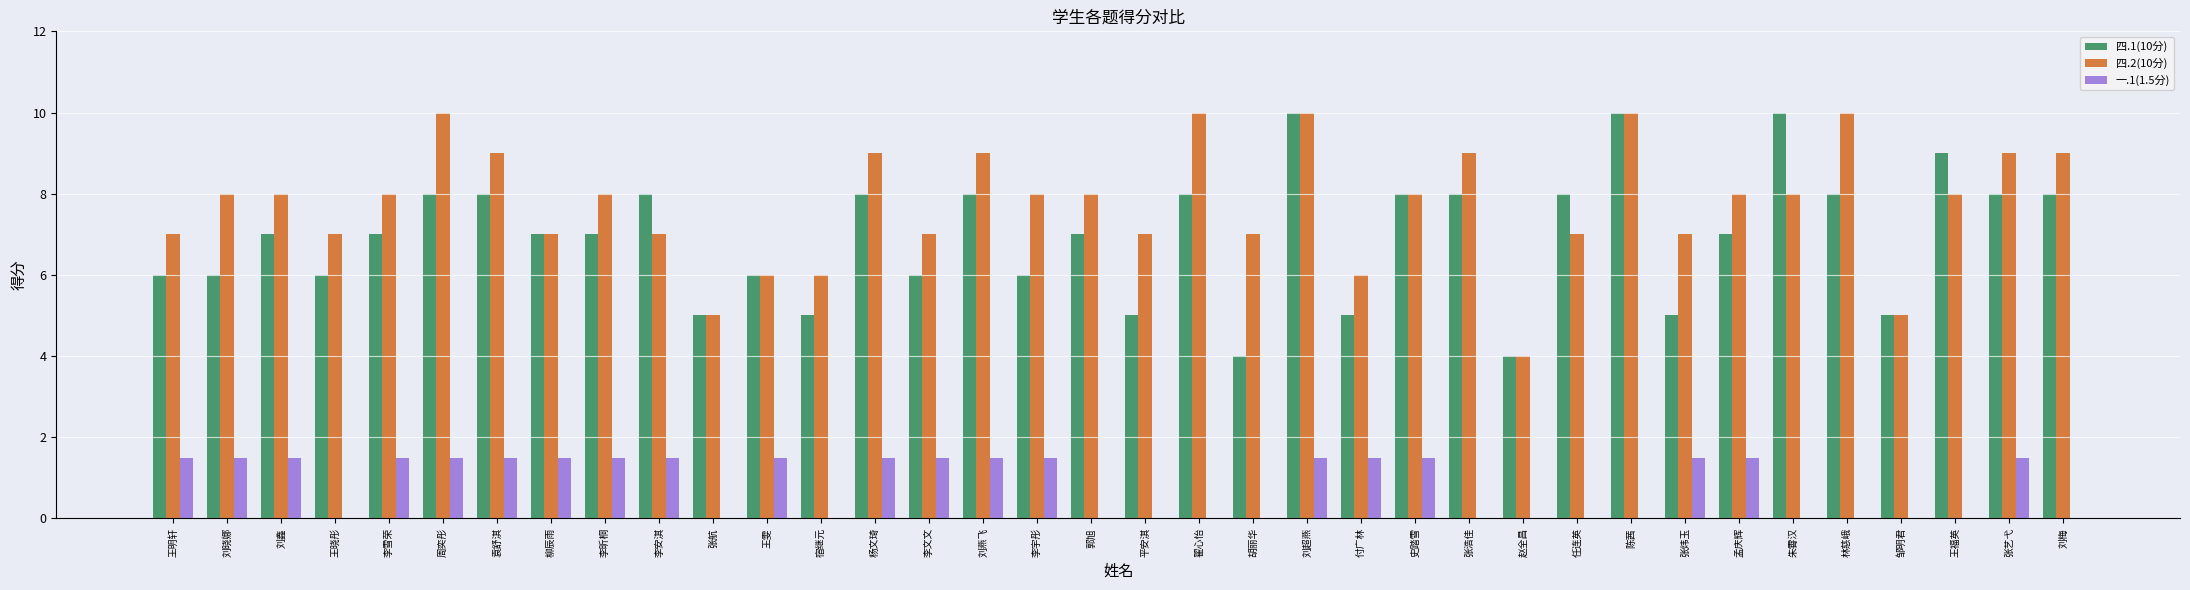

The 一.1(1.5分) series shows 2.6 at 袁舒淇. True or false?

False